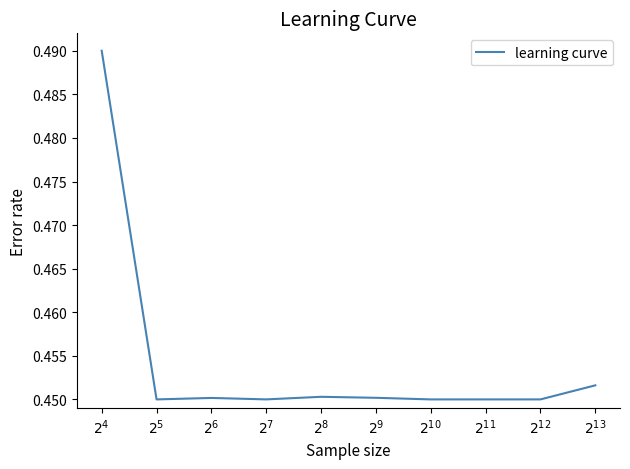

Is this an area chart (filled region under the line)?

No